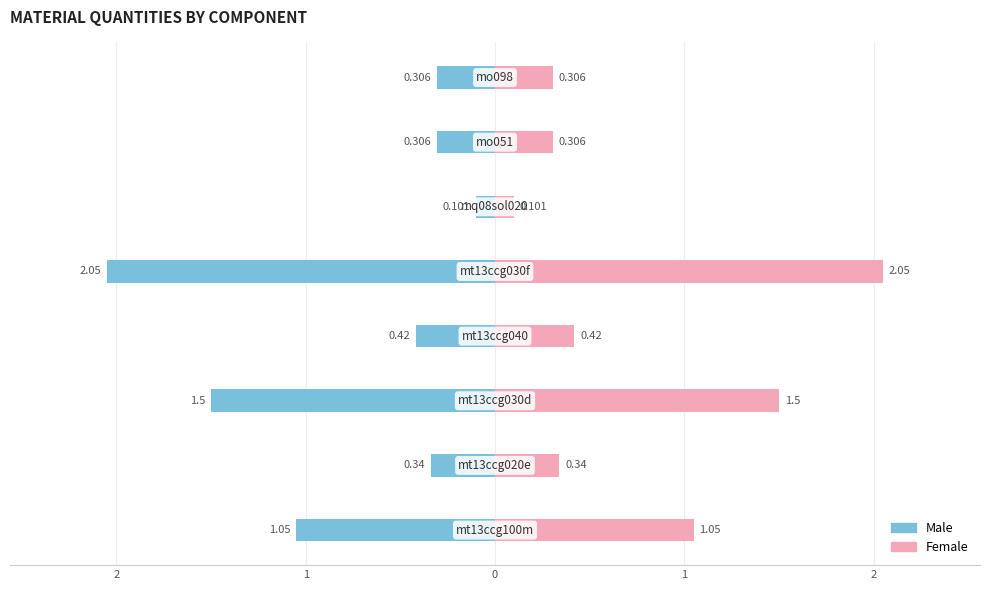

Is the value of Female at 2 greater than the value of Male at 3?

Yes